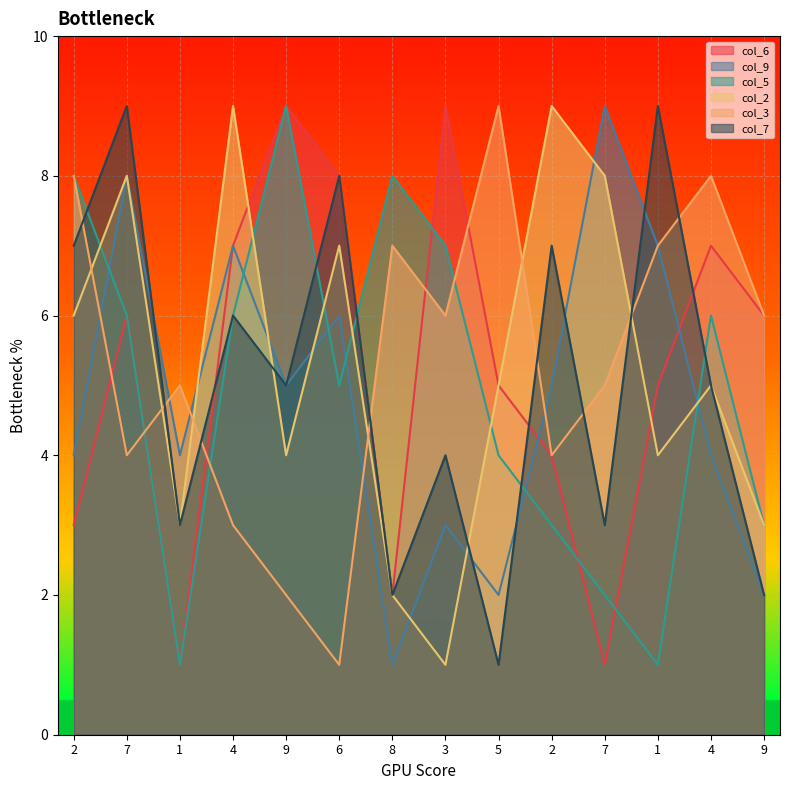

How many lines are shown in the chart?

6